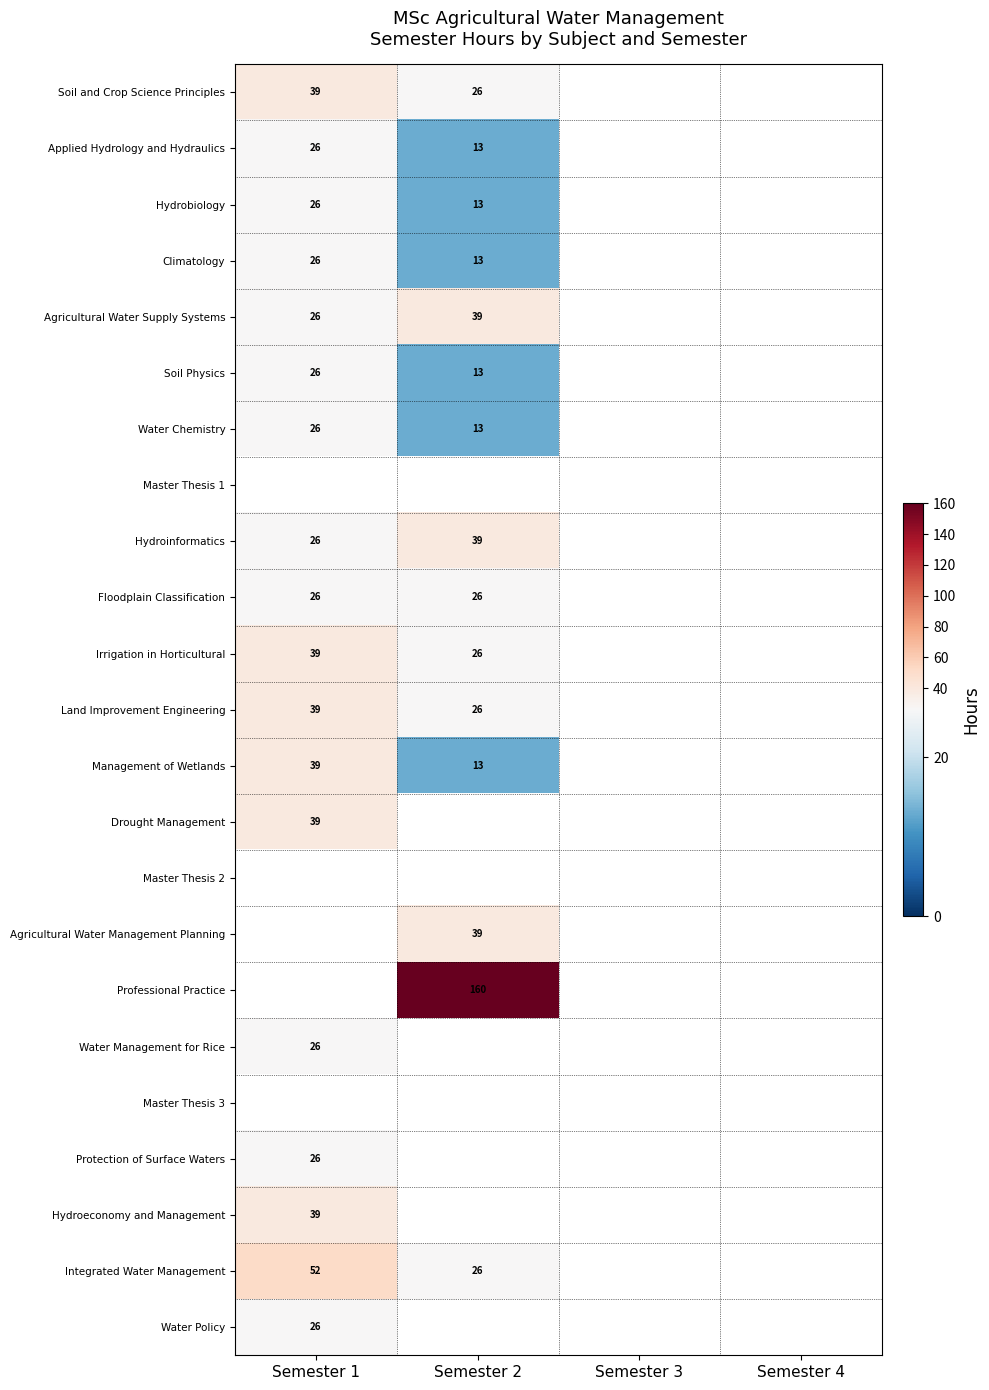

Is it true that Soil and Crop Science Principles equals 39 at Semester 1?

True